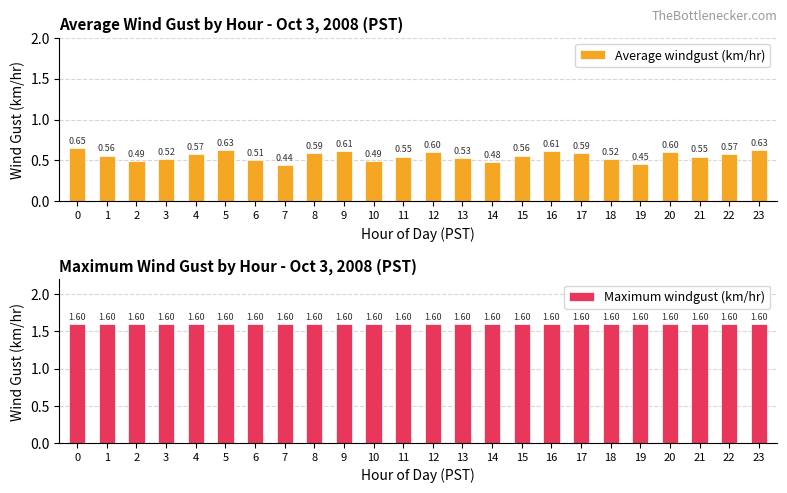

Is the value of Maximum windgust (km/hr) at 1 greater than the value of Average windgust (km/hr) at 4?

Yes